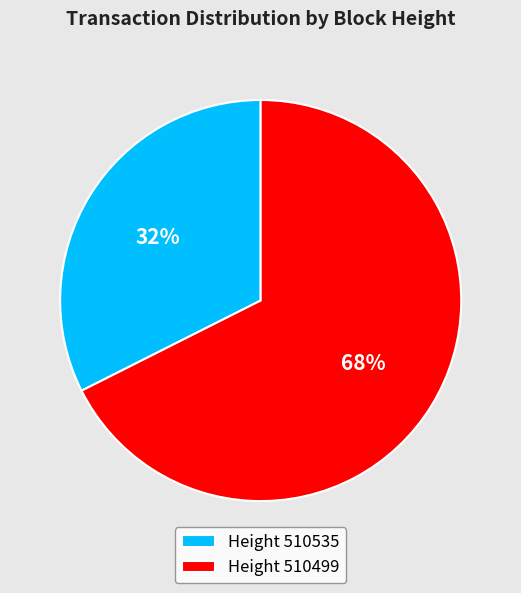

To the nearest percent, what percentage of the pie is Height 510499?

68%